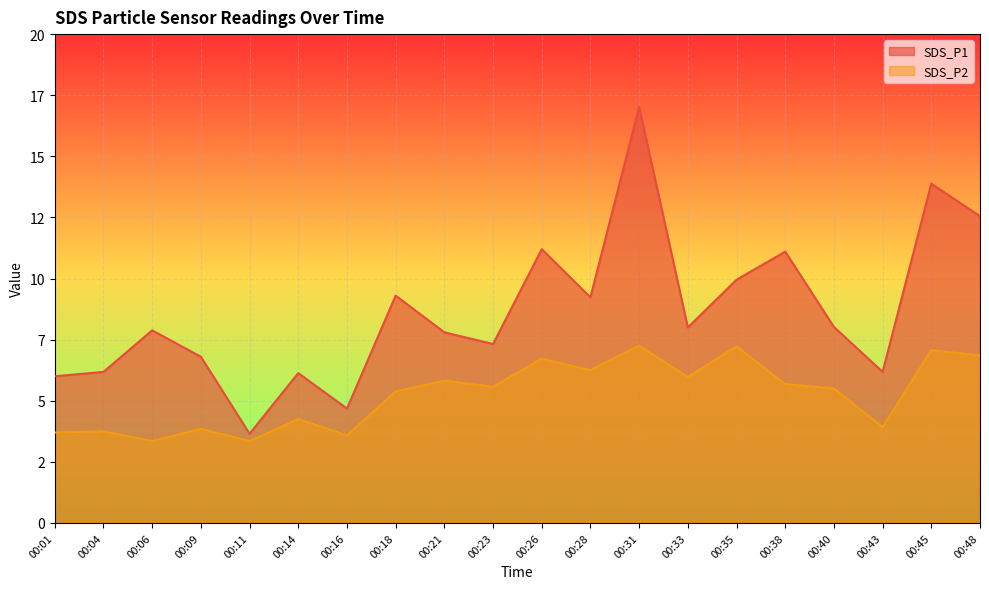

How many lines are shown in the chart?

2